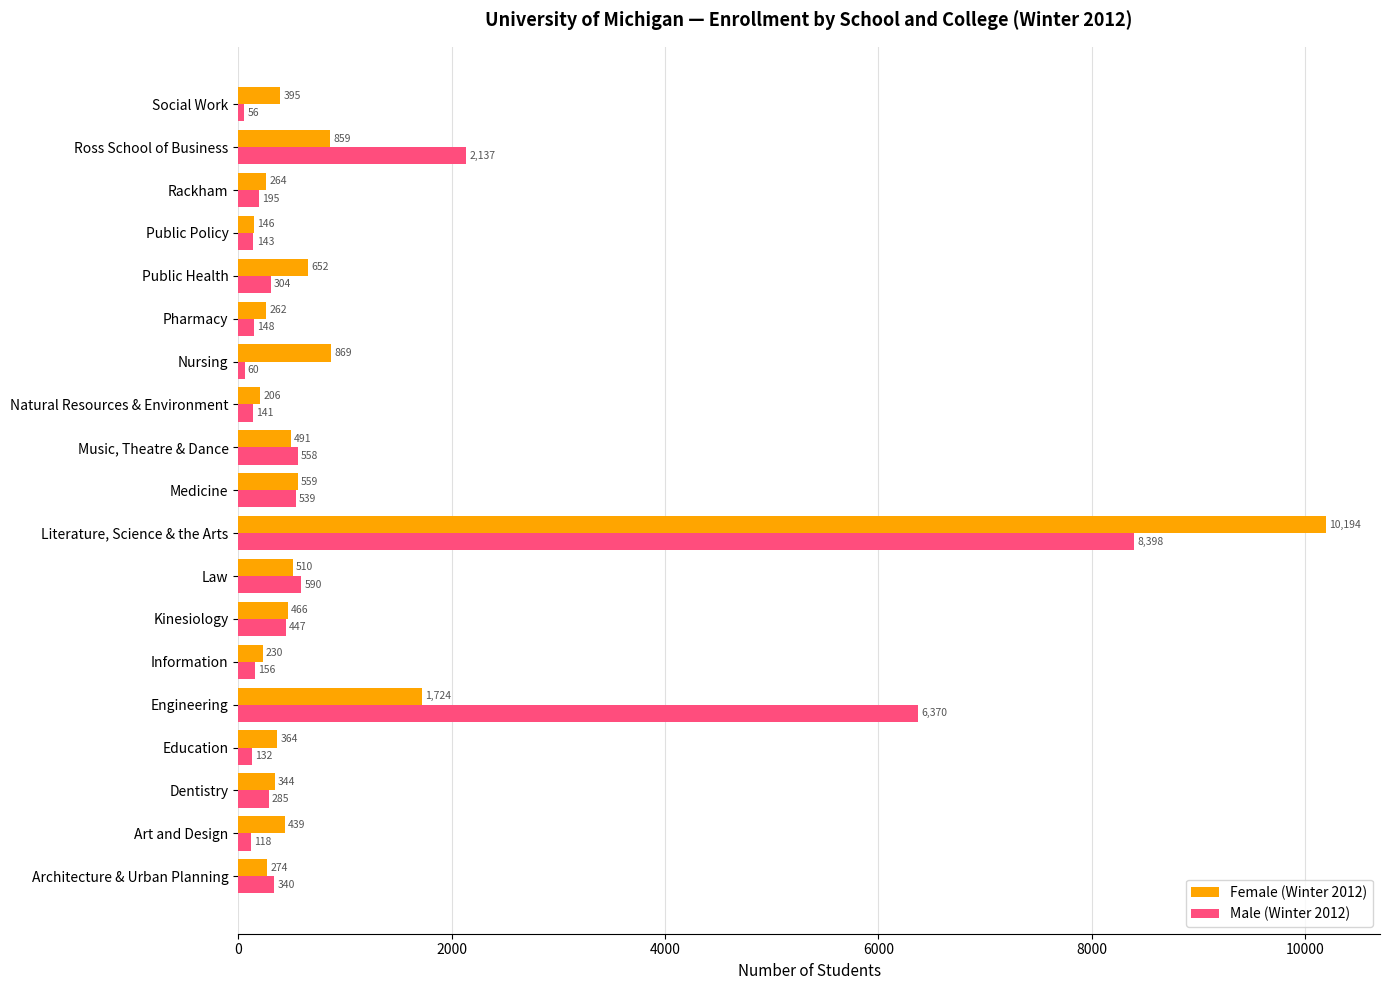

Rank the categories by Female (Winter 2012) value from highest to lowest.

Literature, Science & the Arts, Engineering, Nursing, Ross School of Business, Public Health, Medicine, Law, Music, Theatre & Dance, Kinesiology, Art and Design, Social Work, Education, Dentistry, Architecture & Urban Planning, Rackham, Pharmacy, Information, Natural Resources & Environment, Public Policy